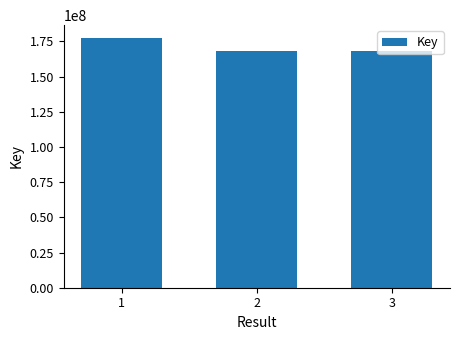

How many categories are shown in the chart?

3